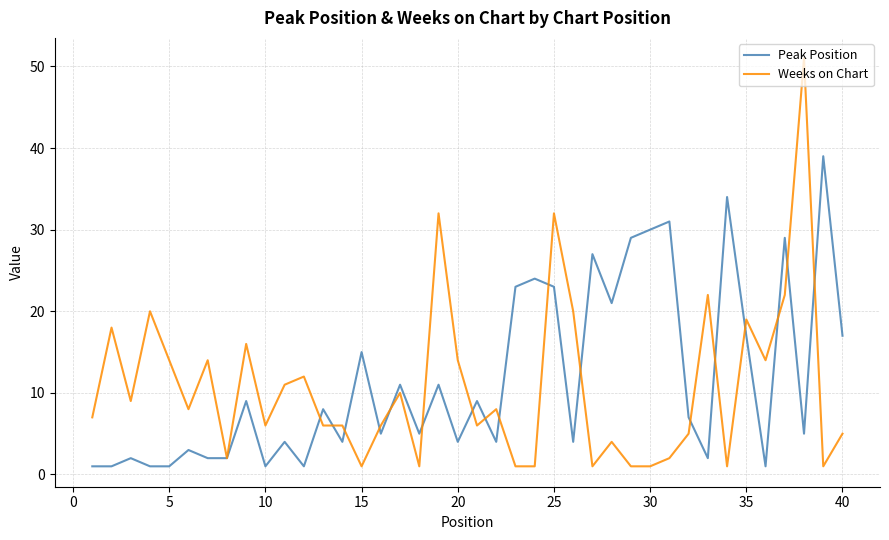

List the series in order of their overall mean, highest first.

Peak Position, Weeks on Chart